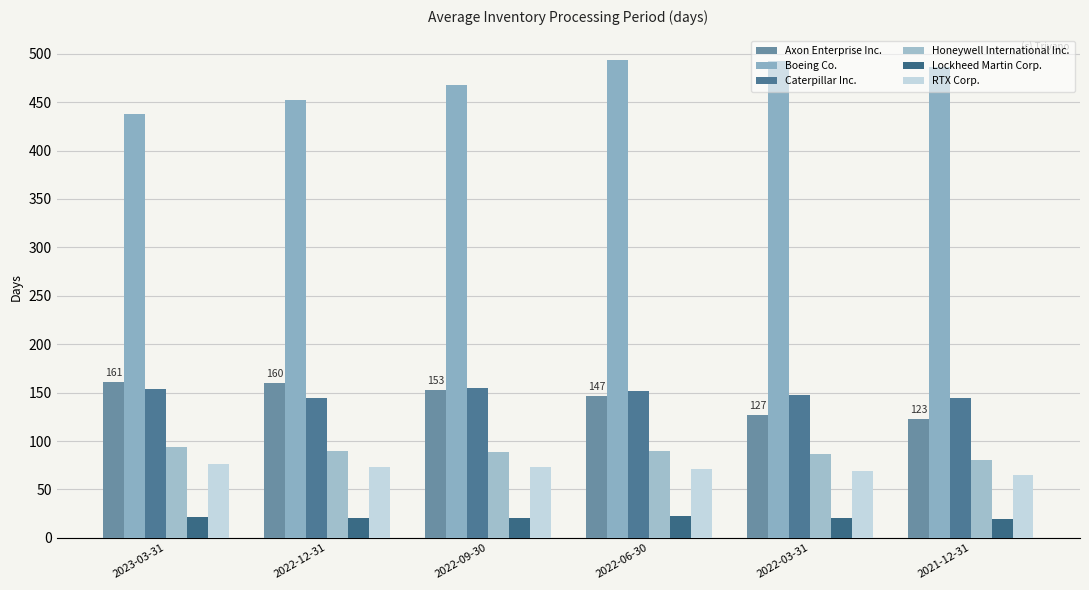

What is the total value across all series at 2022-03-31?

944